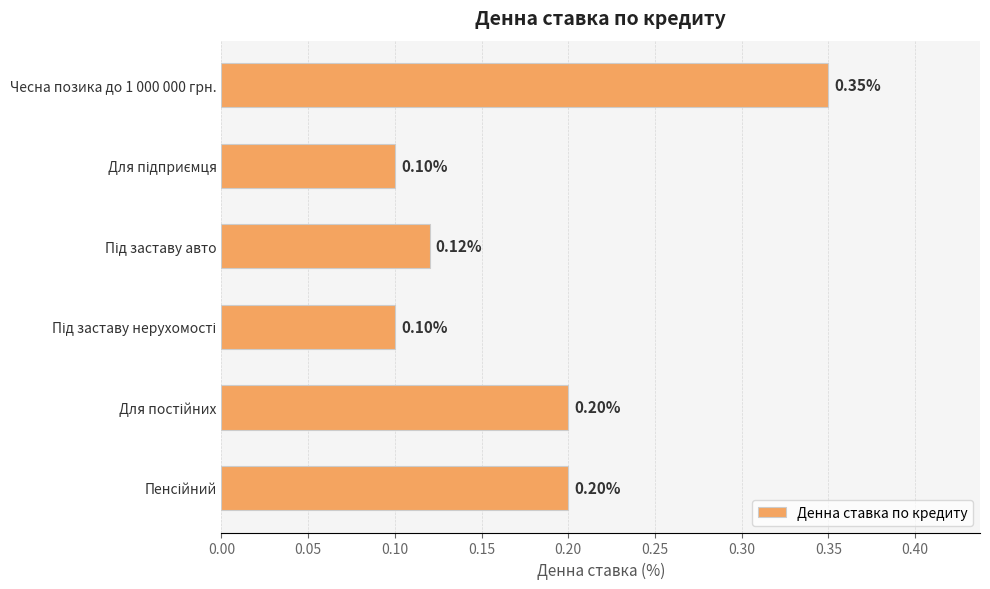

What is the average value?

0.2